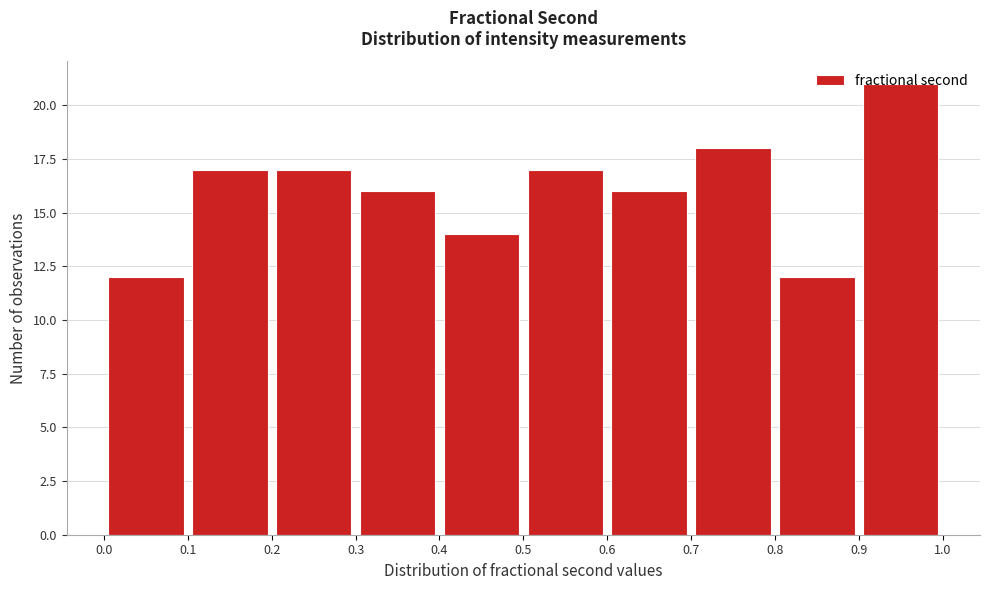

What is the height of the bar covering 0.4 to 0.5 on the x-axis? The values are not printed on the chart, so give them approximately, as read against the axis.

14